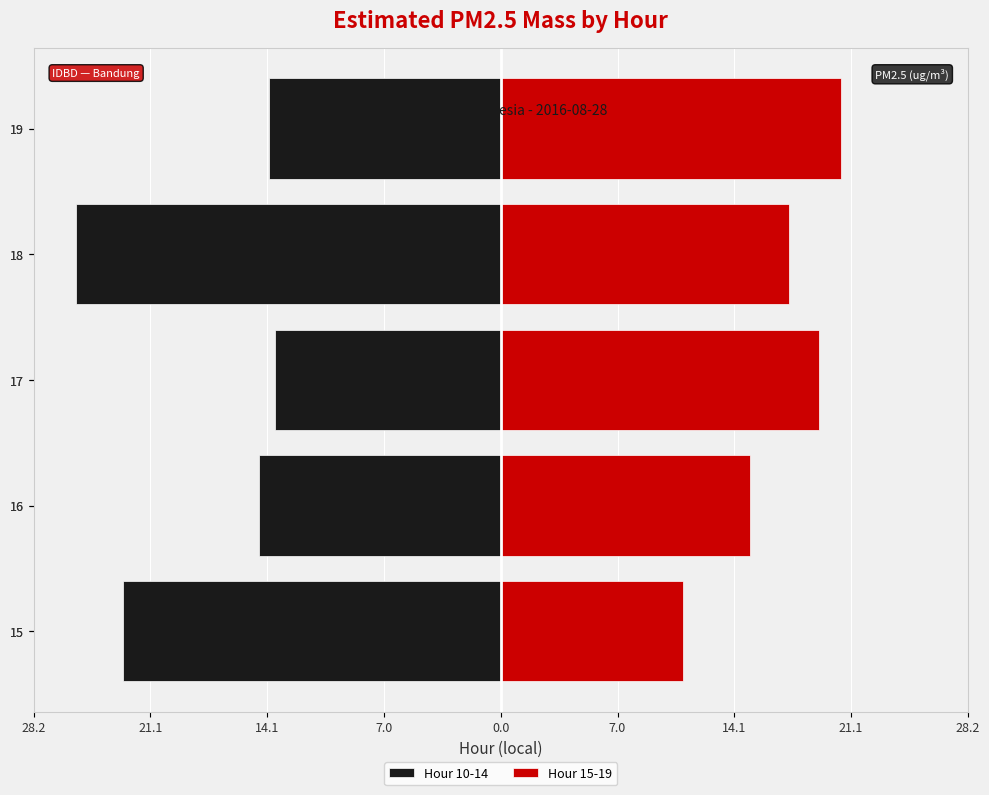

What is the difference between the second highest and second lowest values in the Hour 10-14 series?

8.8